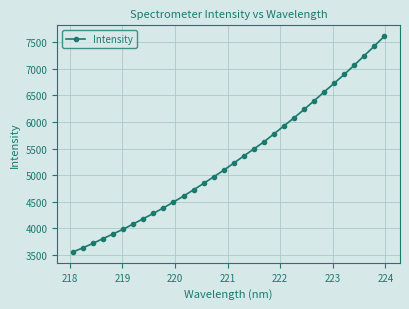

What is the value of the 5th point from the left?

3890.6